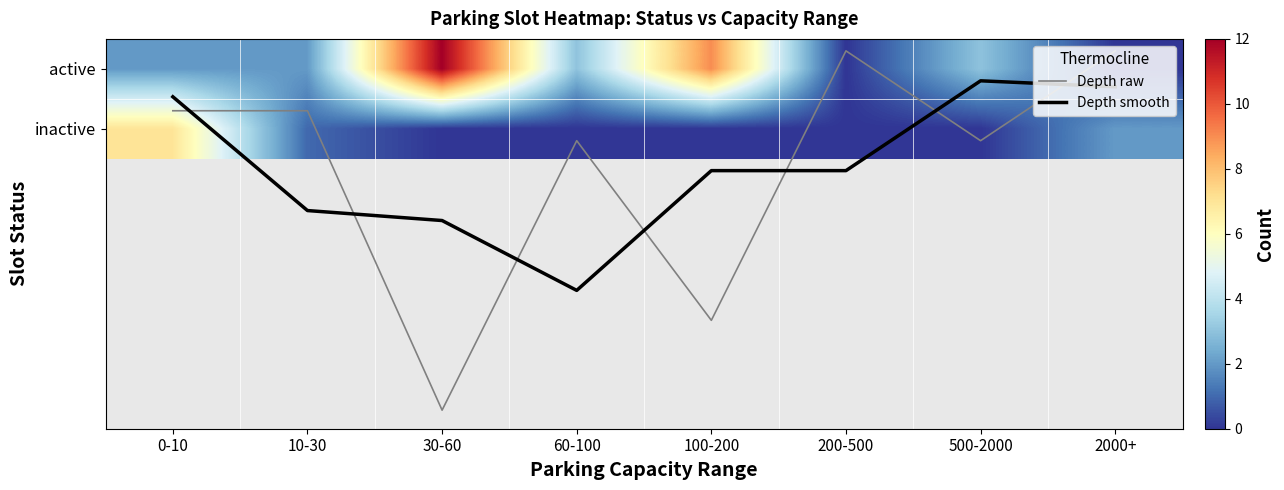

The value of inactive at 0-10 is 7.0. True or false?

True